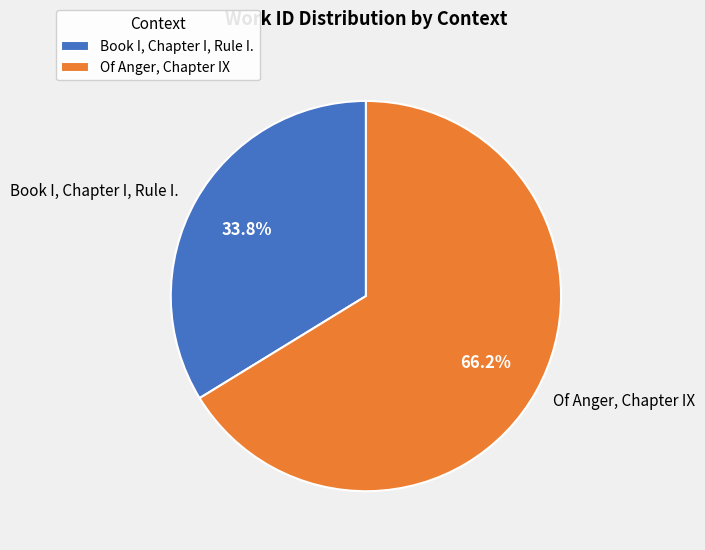

What is the total percentage of Of Anger, Chapter IX and Book I, Chapter I, Rule I.?

100.0%